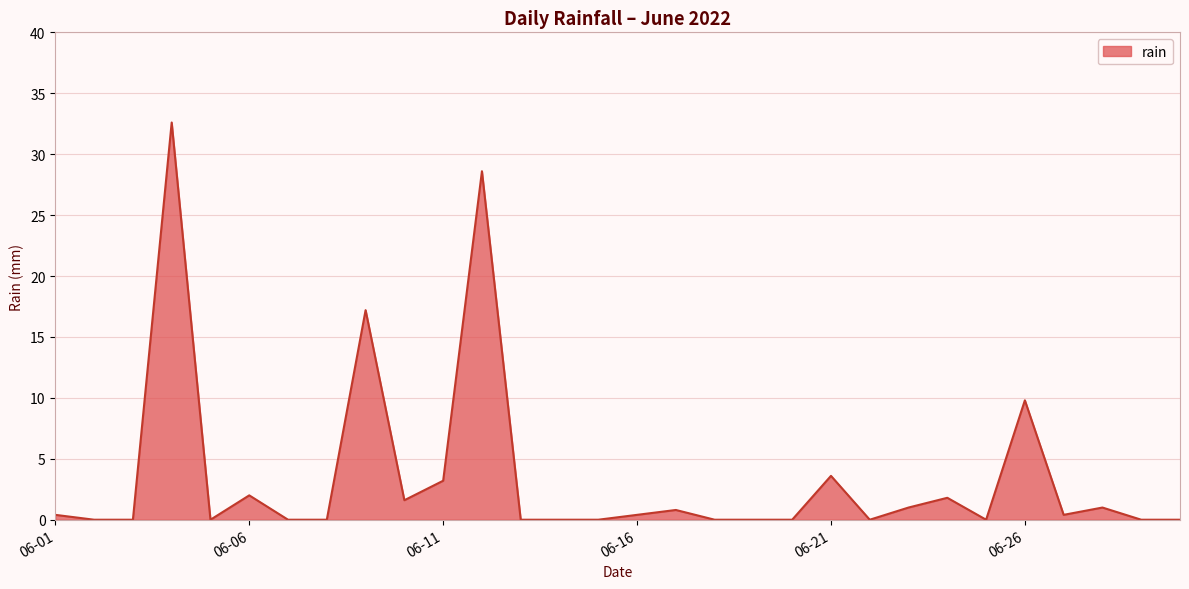

What is the greatest value displayed?

32.6